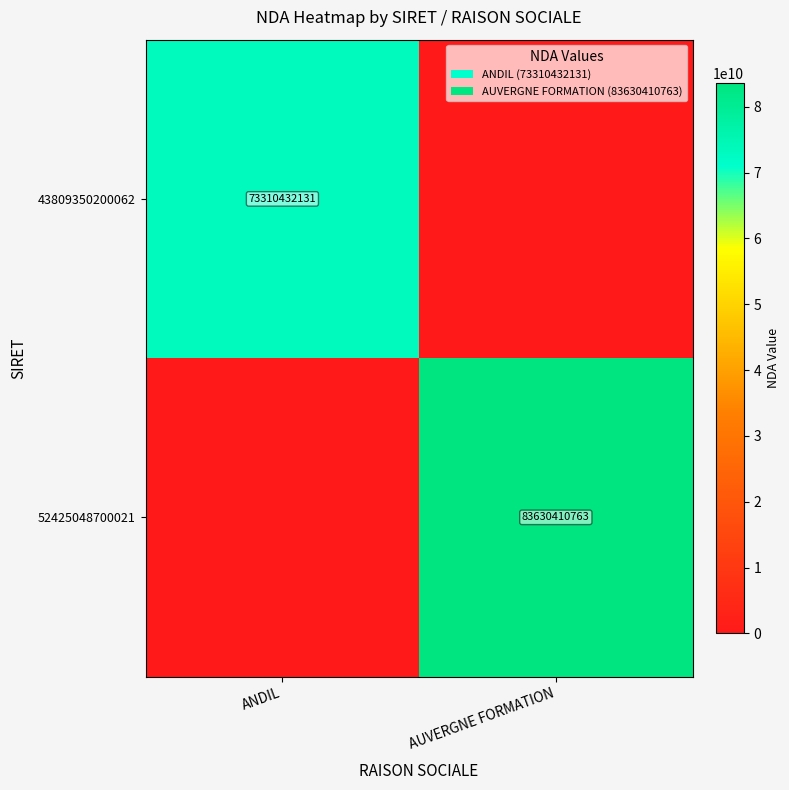

Is the value of 43809350200062 at ANDIL greater than the value of 52425048700021 at AUVERGNE FORMATION?

No